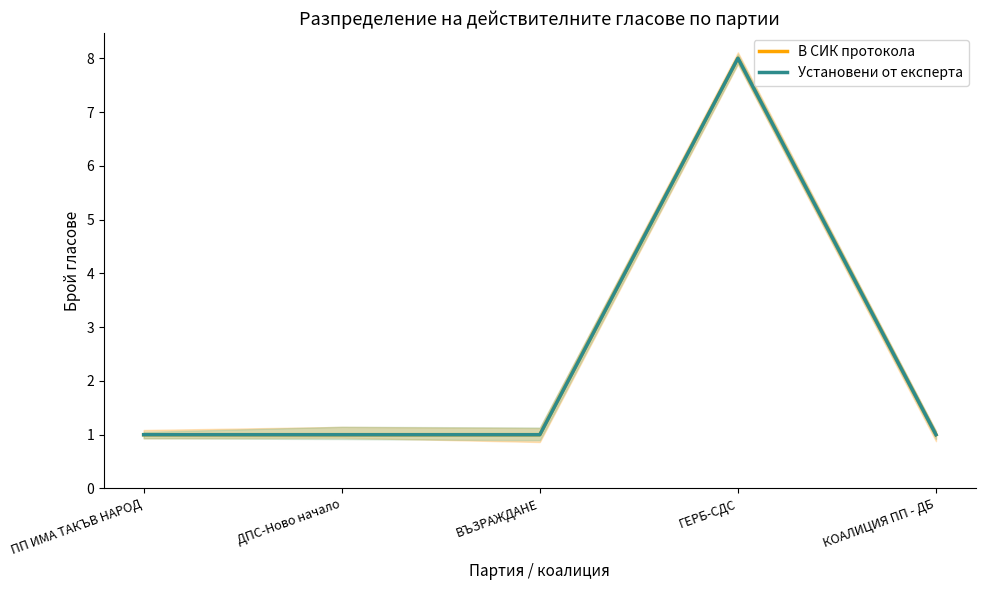

How many distinct data groups are displayed?

2